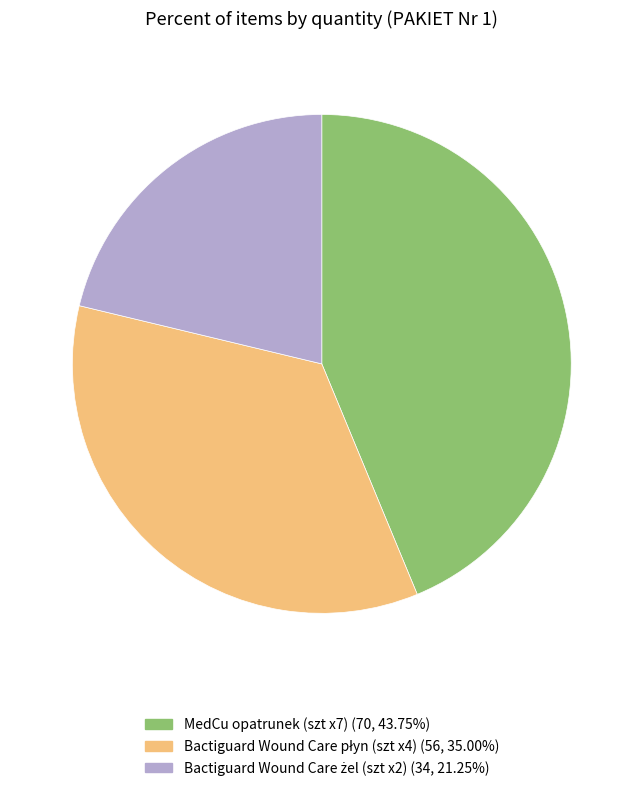

Is there any slice that represents more than half of the pie?

No